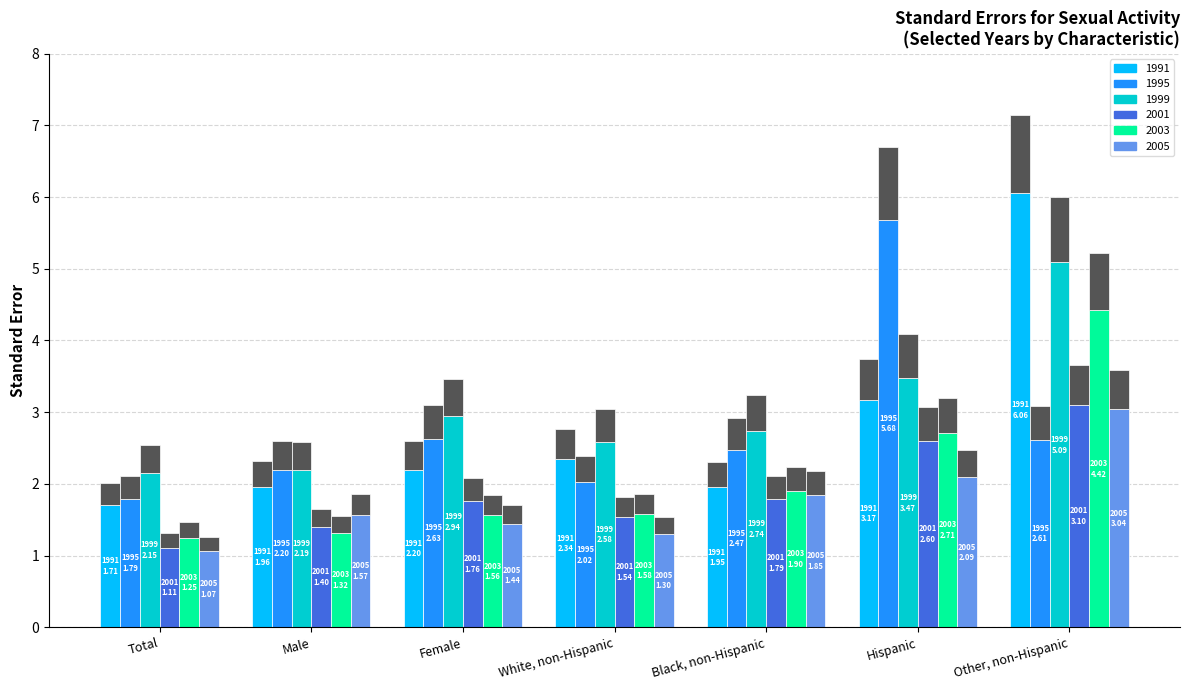

What is the lowest value of the 1991 series?

1.7